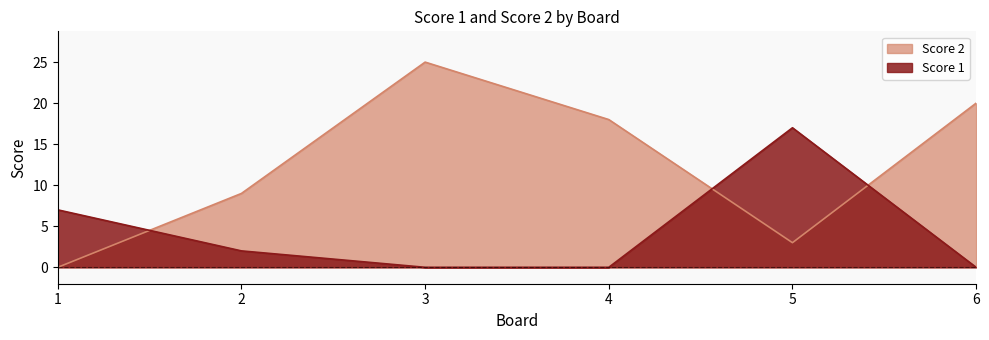

How many data points does each series have?

6